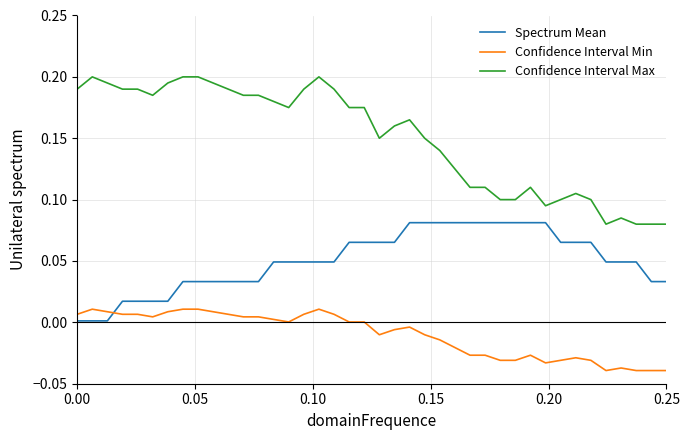

Is it true that humidity (max scaled) equals 0.1 at 35?

False